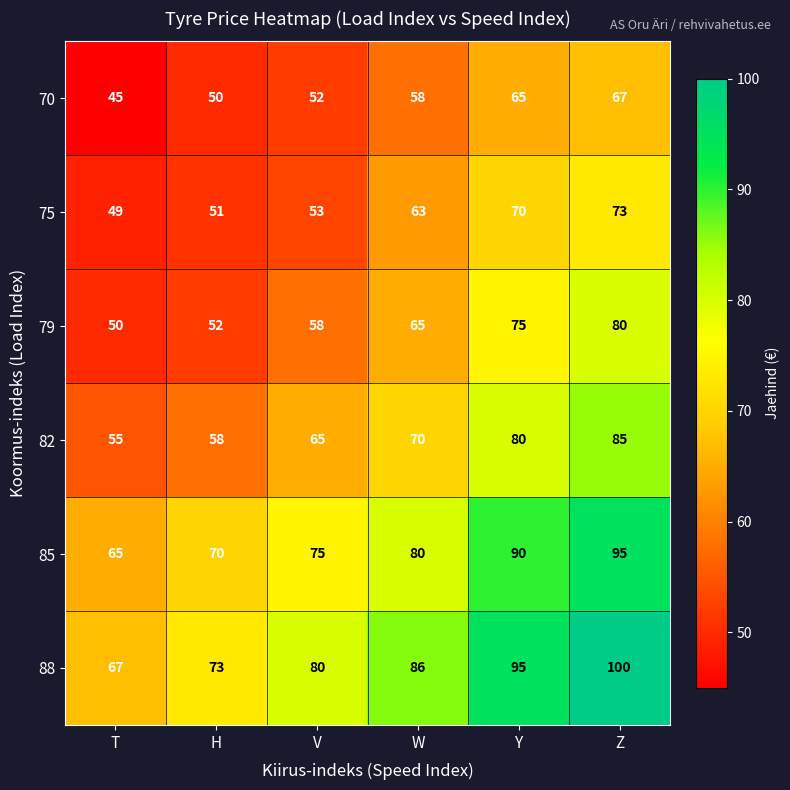

What is the maximum value shown in the chart?

100